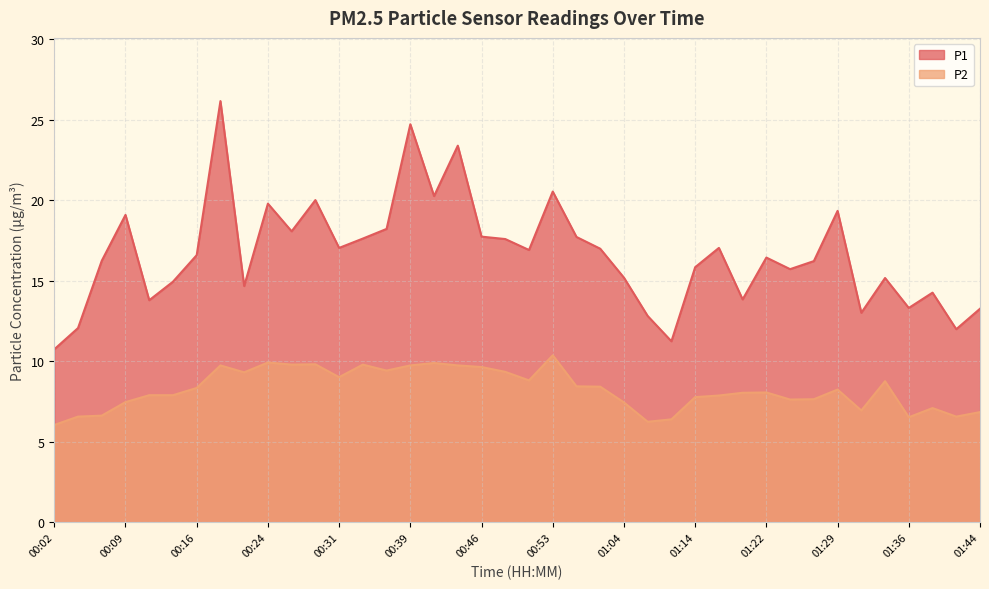

At how many categories does at least one series exceed 25?

1